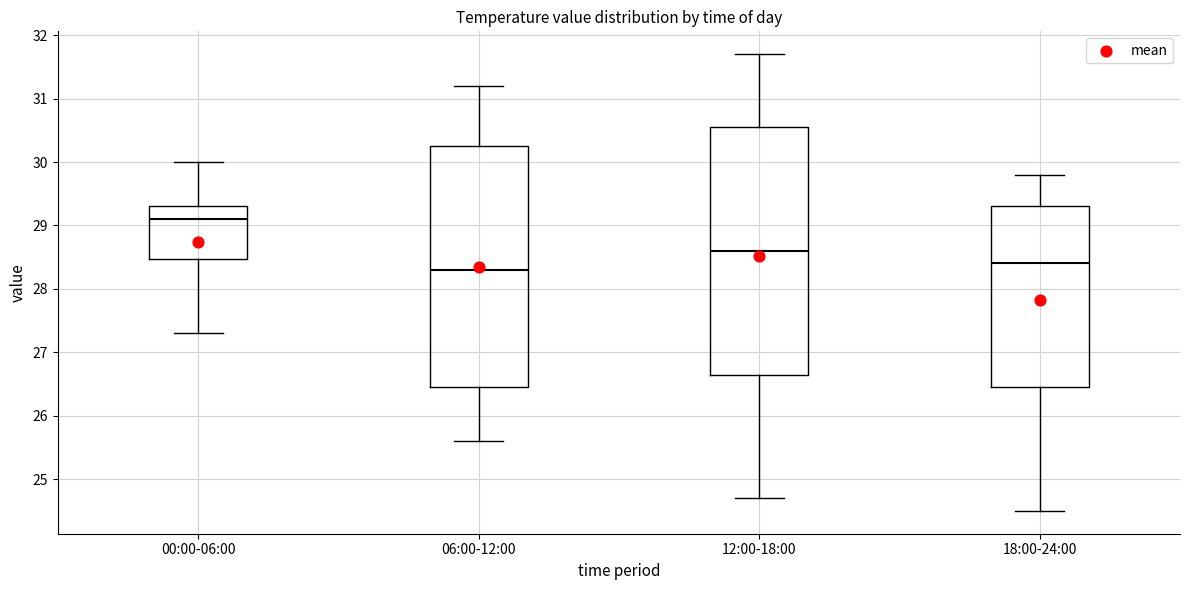

Reading left to right, read every box against the y-axis: the position of its median line, the range the box covers, and the ends of its whiskers. The values are not printed on the chart, so give them approximately, as read against the axis.

00:00-06:00: median 29.1, box 28.5 to 29.3, whiskers 27.3 to 30.0
06:00-12:00: median 28.3, box 26.5 to 30.3, whiskers 25.6 to 31.2
12:00-18:00: median 28.6, box 26.7 to 30.6, whiskers 24.7 to 31.7
18:00-24:00: median 28.4, box 26.5 to 29.3, whiskers 24.5 to 29.8